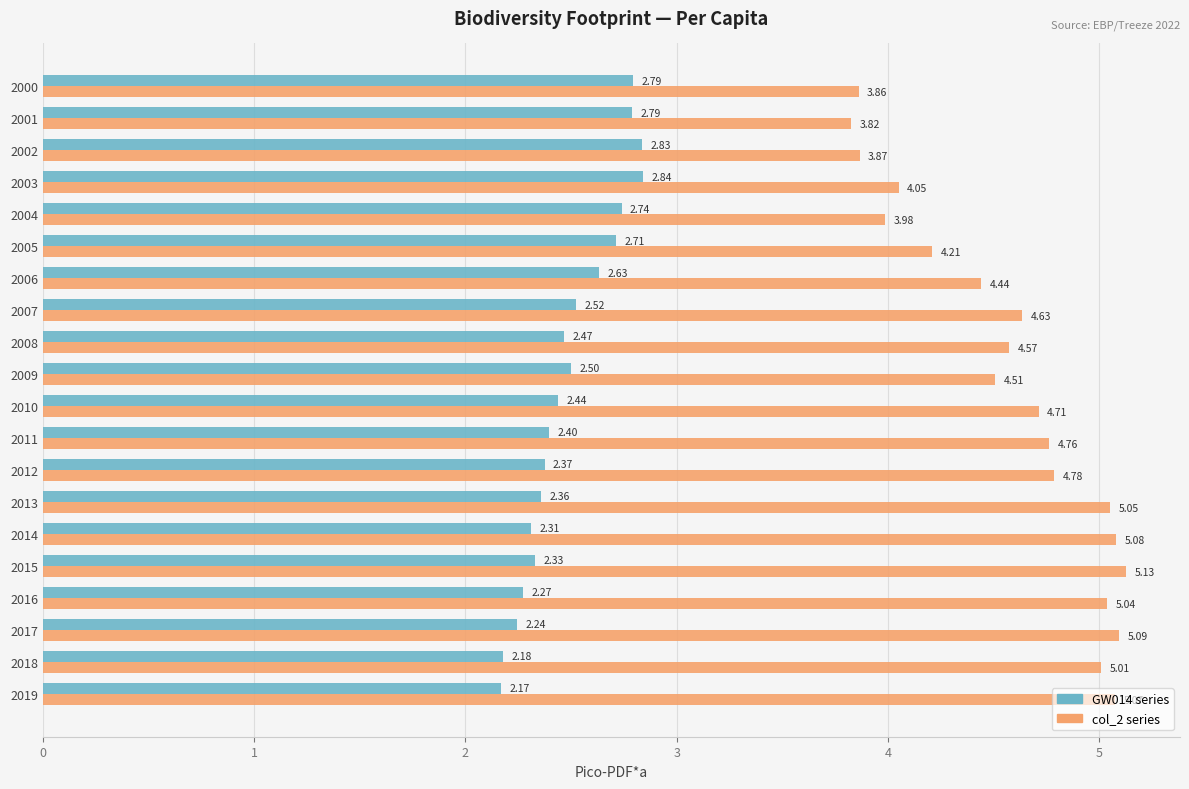

At which category is the sum across all series the highest?

2015